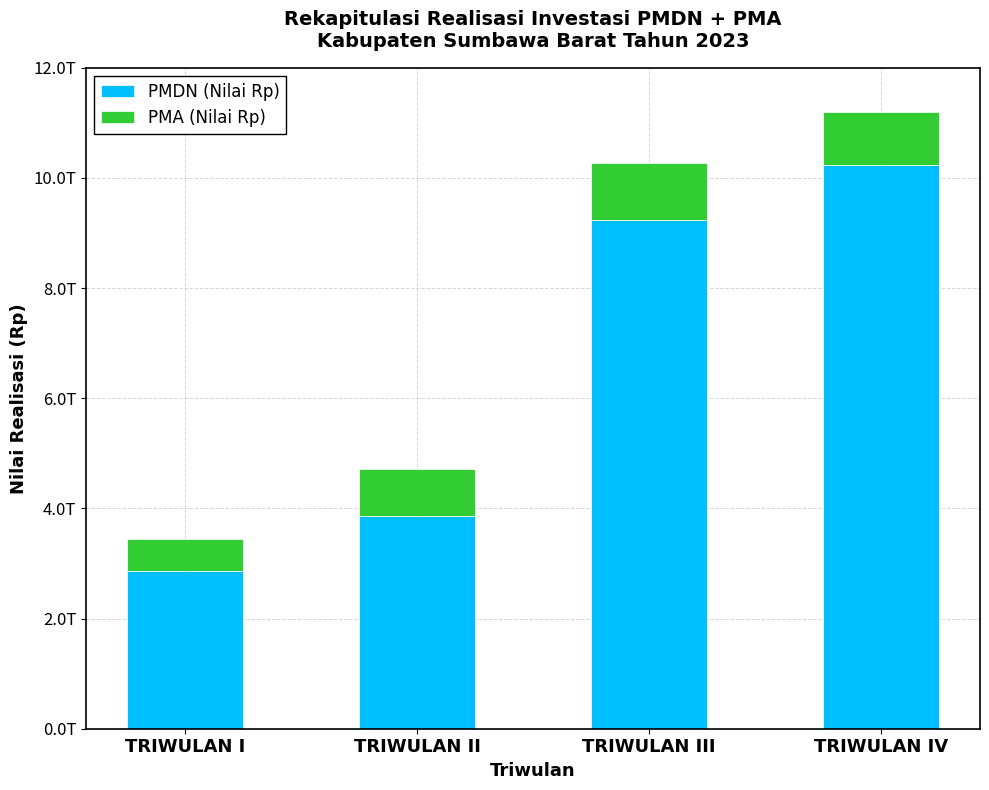

At how many categories does at least one series exceed 10222138738865?

1